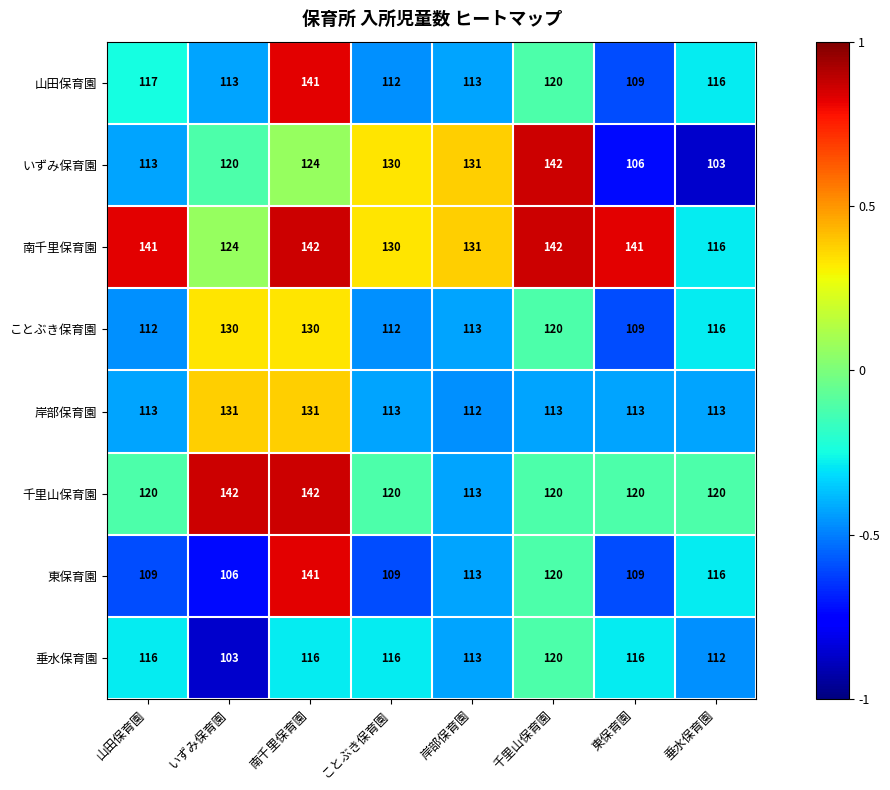

How many 千里山保育園 values are between 120 and 142?

7